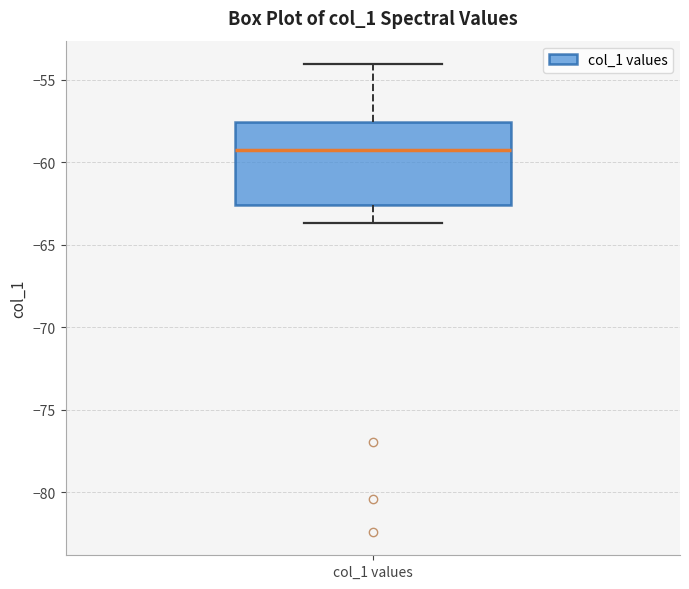

Transcribe this box plot: give where the median line is, the range the box spans, and where the two whiskers end, as read against the y-axis. The values are not printed on the chart, so give them approximately, as read against the axis.

median -59.0, box -62.5 to -57.5, whiskers -63.5 to -54.0